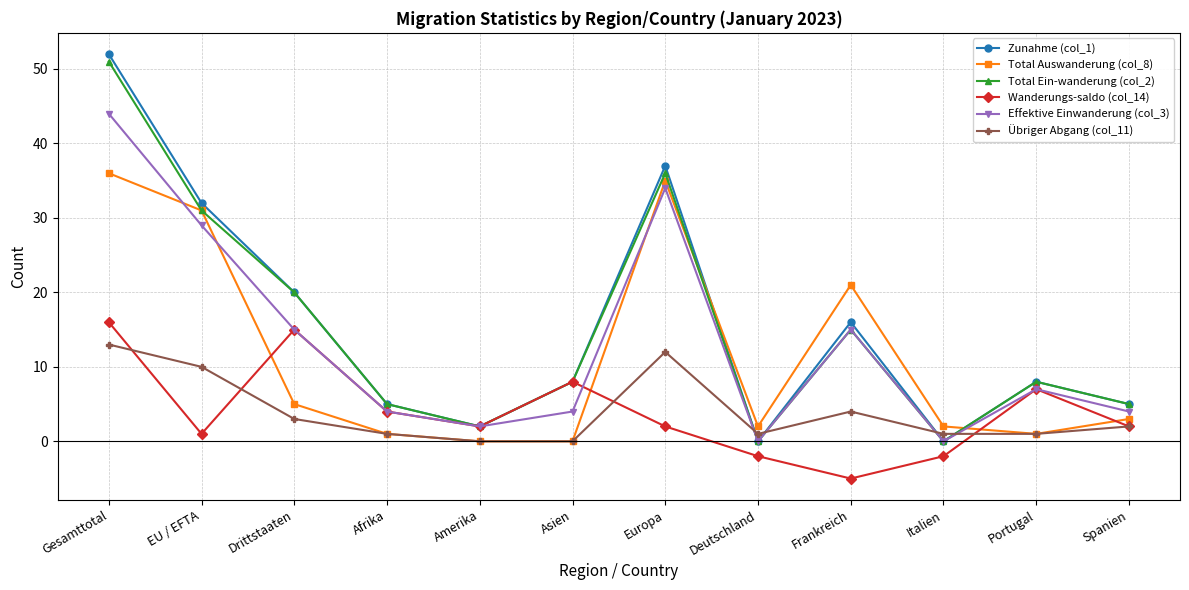

What position from the left is Spanien?

12